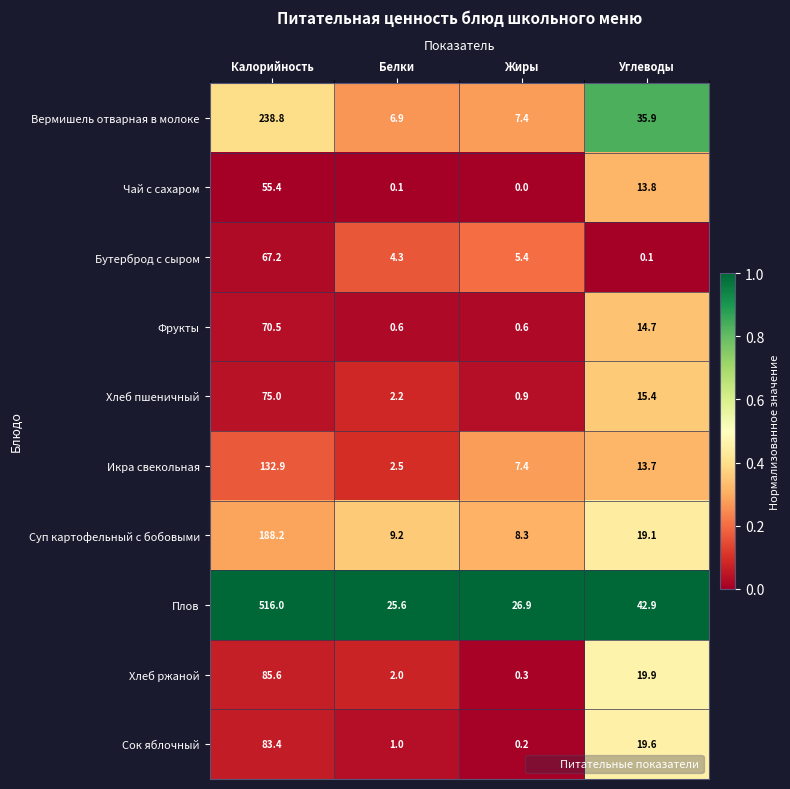

What is the difference between the highest and lowest values at Калорийность?

460.6